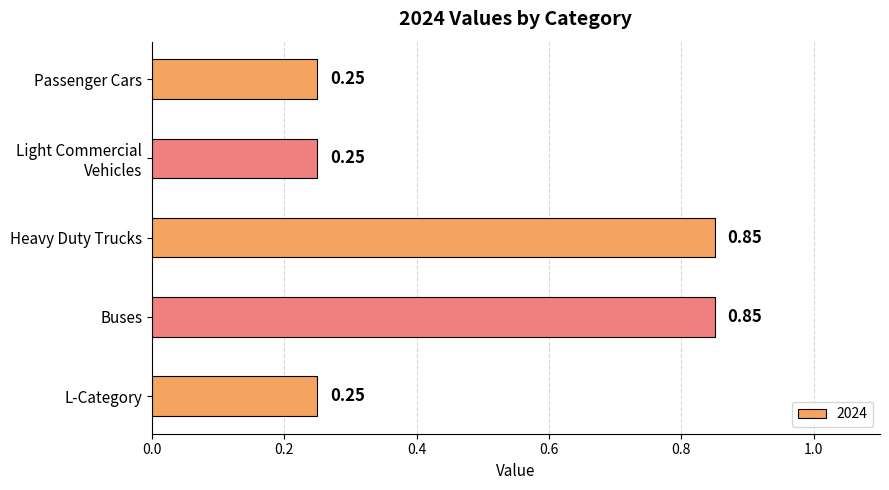

What is the difference between the maximum and minimum values?

0.6